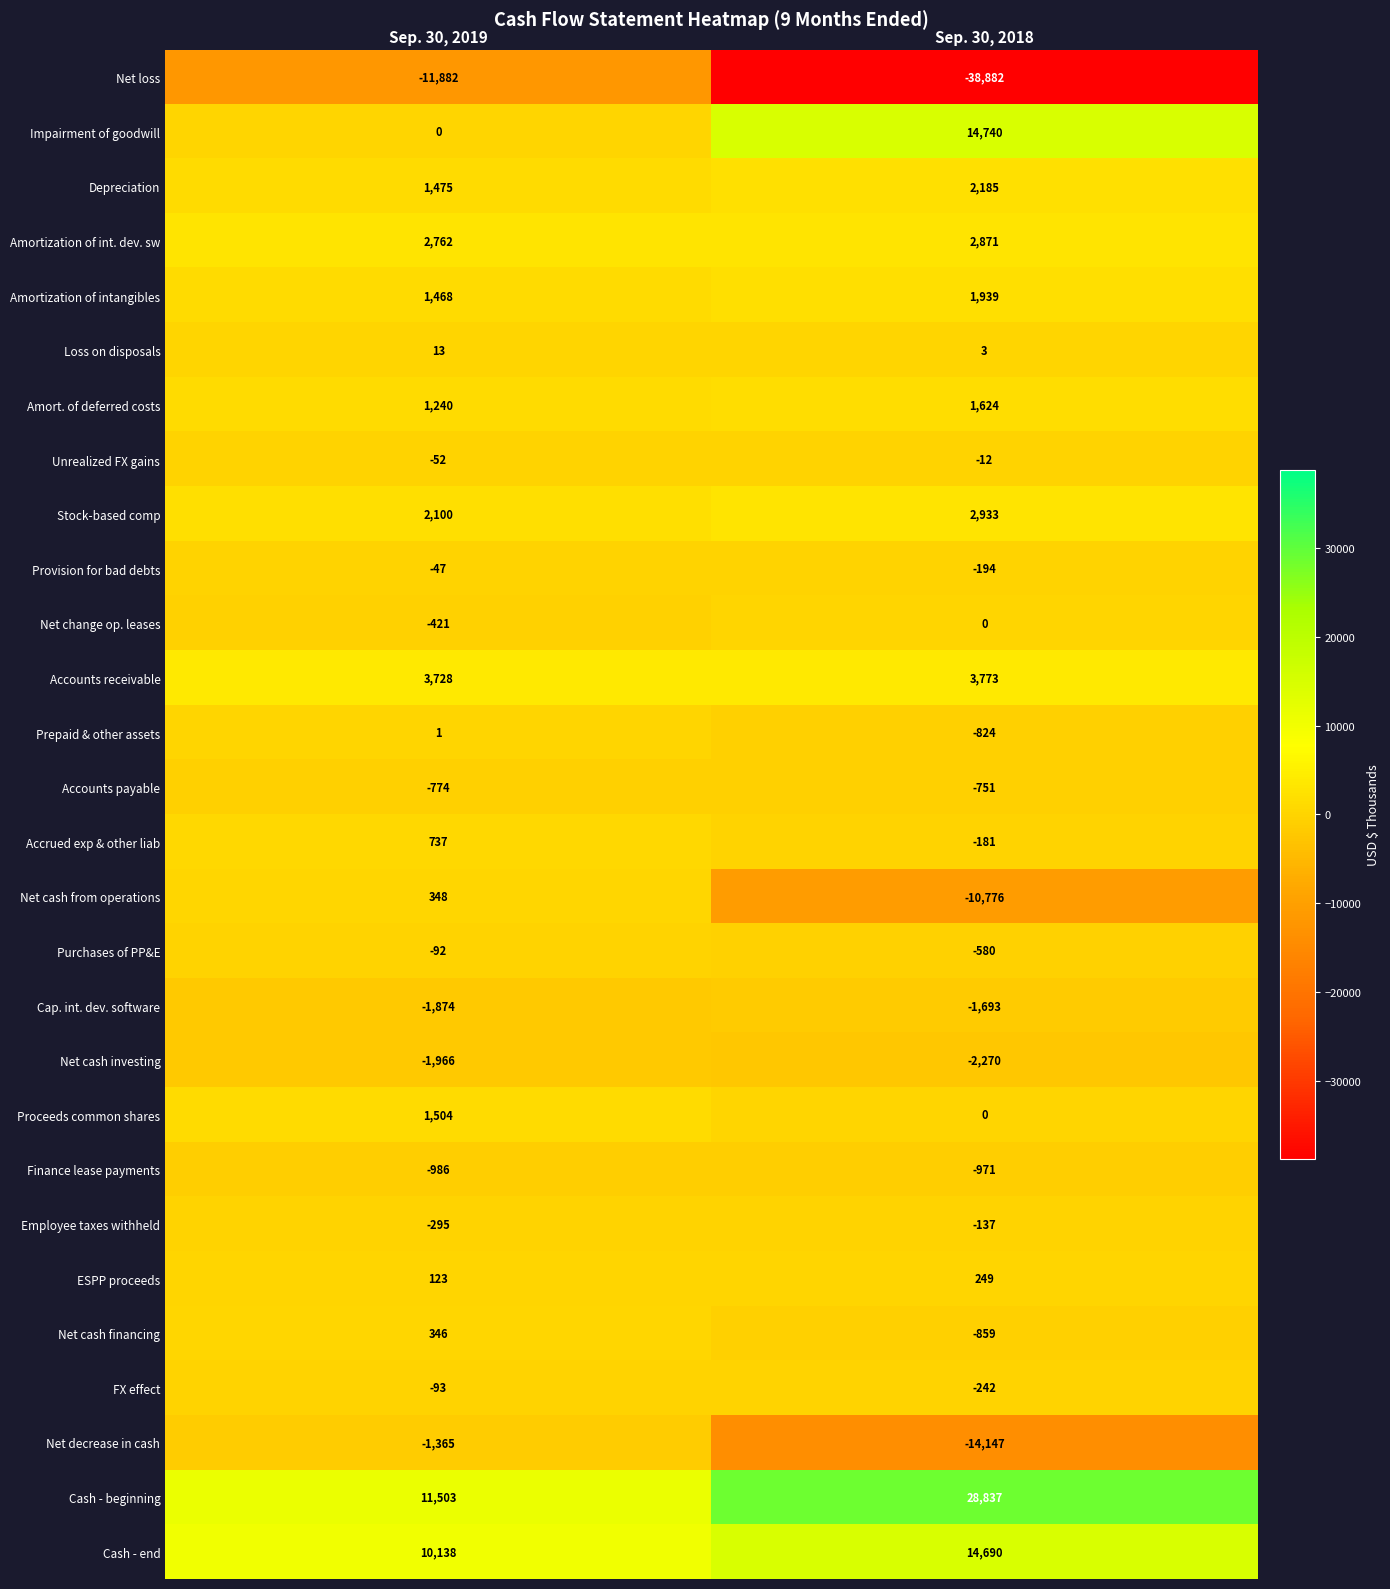

At how many categories does at least one series exceed 14471?

1